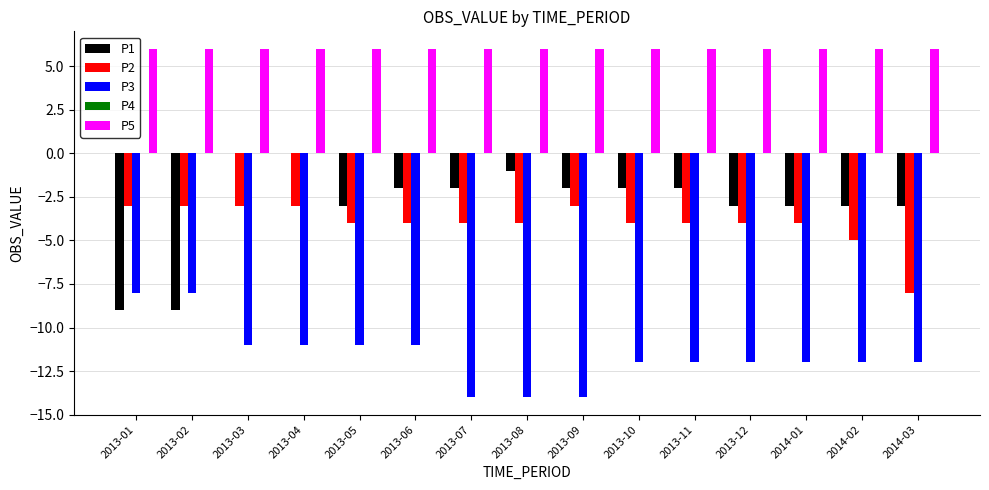

What is the total value across all series at 2013-05?

-12